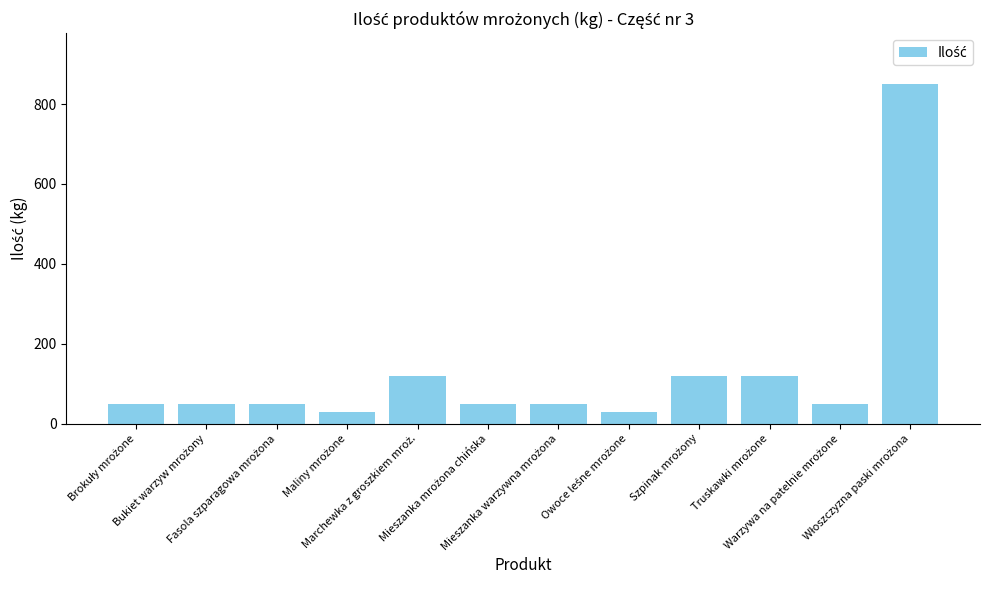

How many bars are there in total?

12